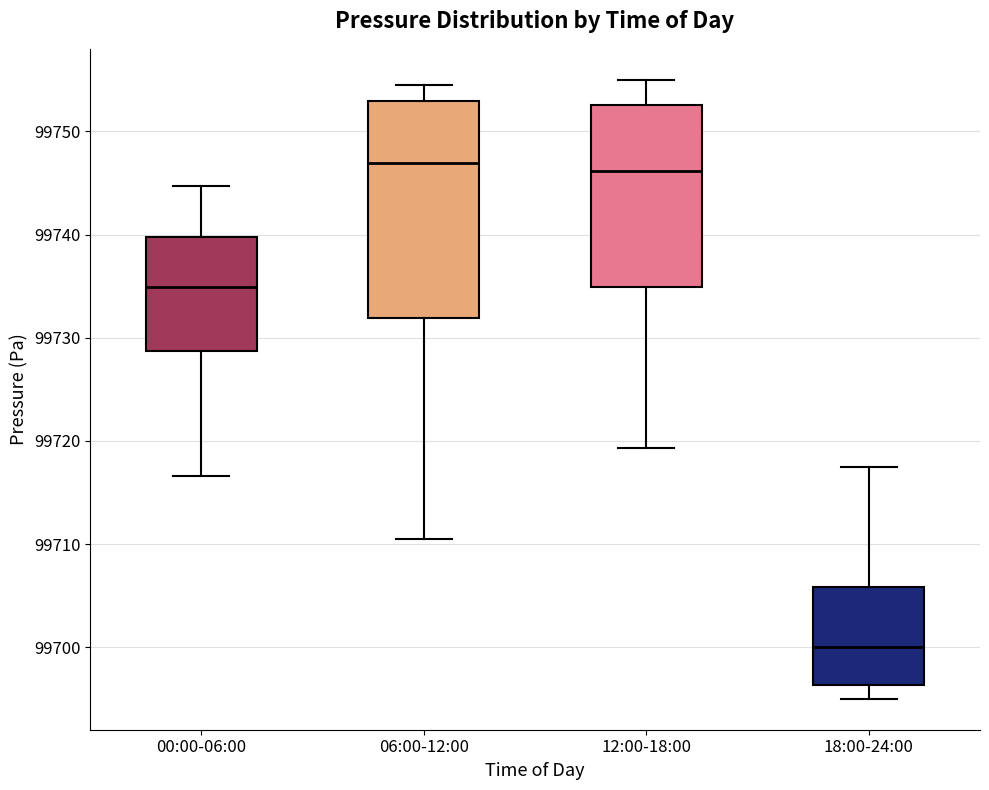

Reading left to right, transcribe this box plot: for each box, give where its median line is, the range the box spans, and where its two whiskers end, as read against the y-axis. The values are not printed on the chart, so give them approximately, as read against the axis.

00:00-06:00: median 99735, box 99729 to 99740, whiskers 99717 to 99745
06:00-12:00: median 99747, box 99732 to 99753, whiskers 99711 to 99755
12:00-18:00: median 99746, box 99735 to 99753, whiskers 99719 to 99755
18:00-24:00: median 99700, box 99696 to 99706, whiskers 99695 to 99718